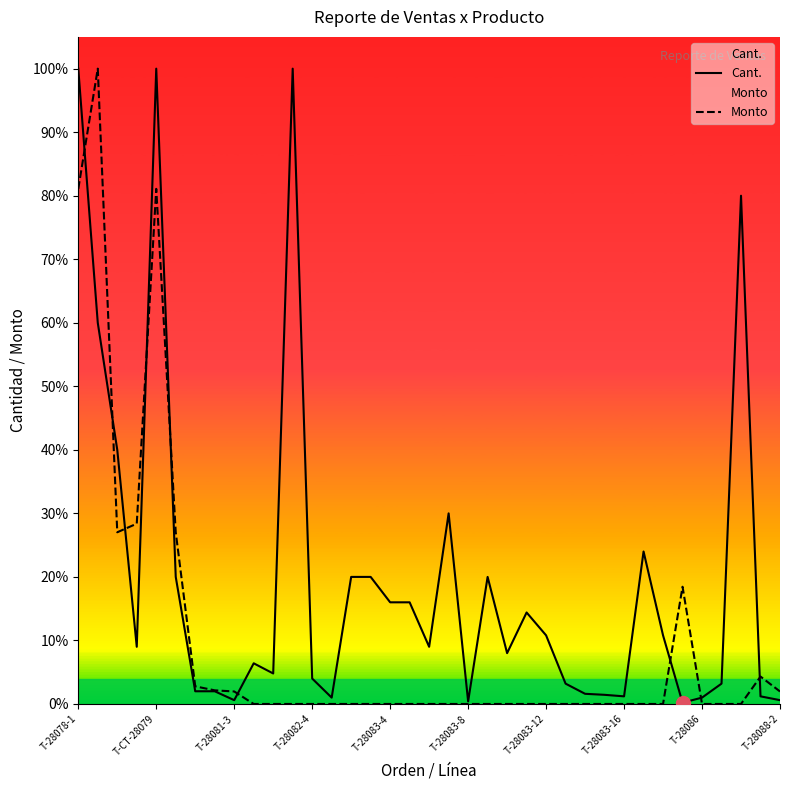

Which series changed the most between T-CT-28079 and T-28088-2?

Cant.